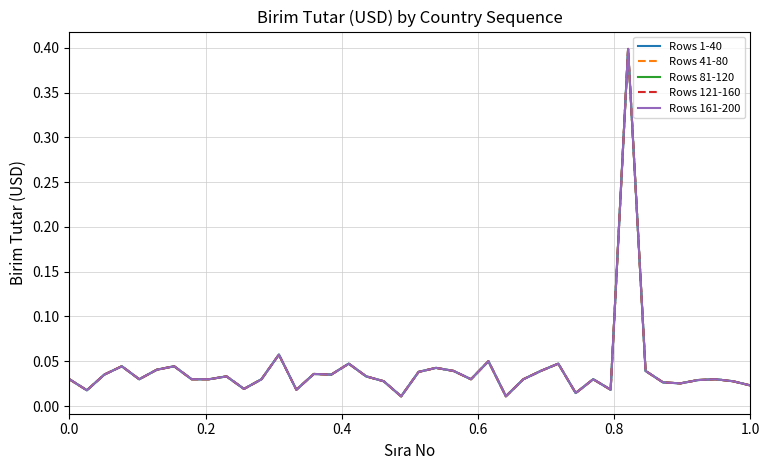

Rank the series by their maximum value, from lowest to highest.

Rows 1-40, Rows 41-80, Rows 81-120, Rows 121-160, Rows 161-200